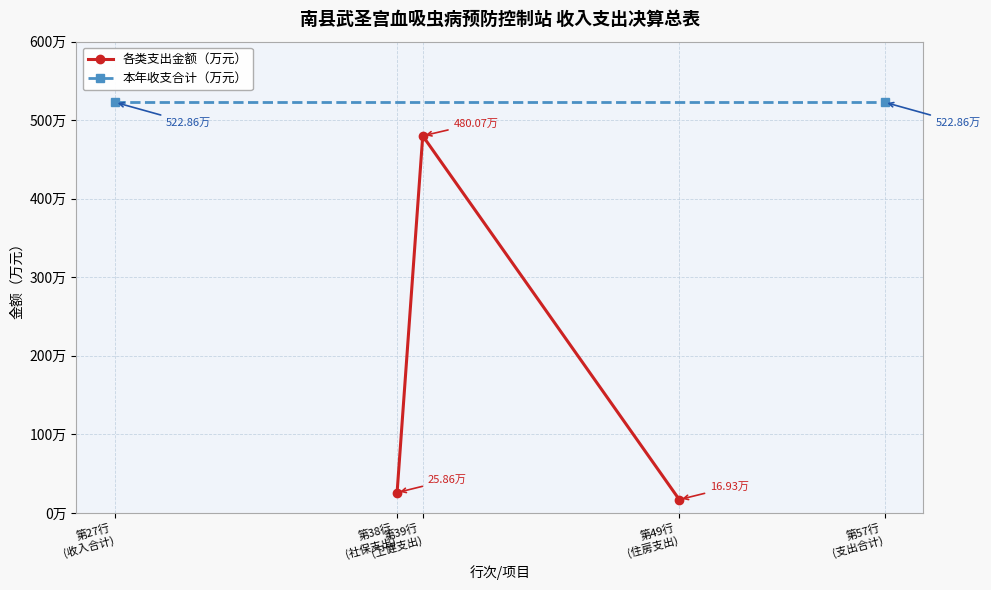

Reading left to right, extract all data points from this chart.

25.9	480.1	16.9